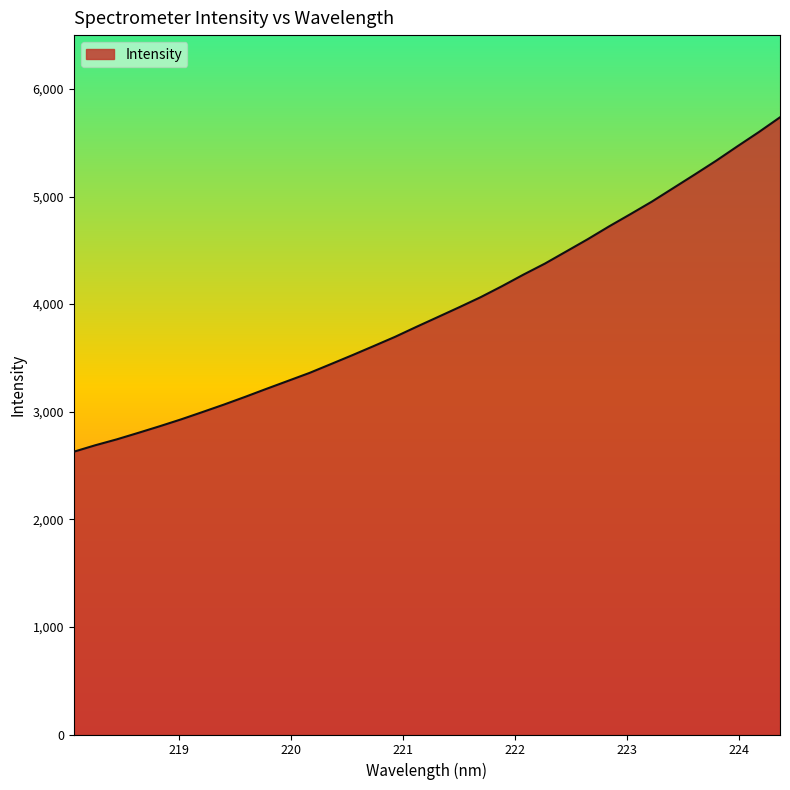

What is the smallest value displayed?

2628.0